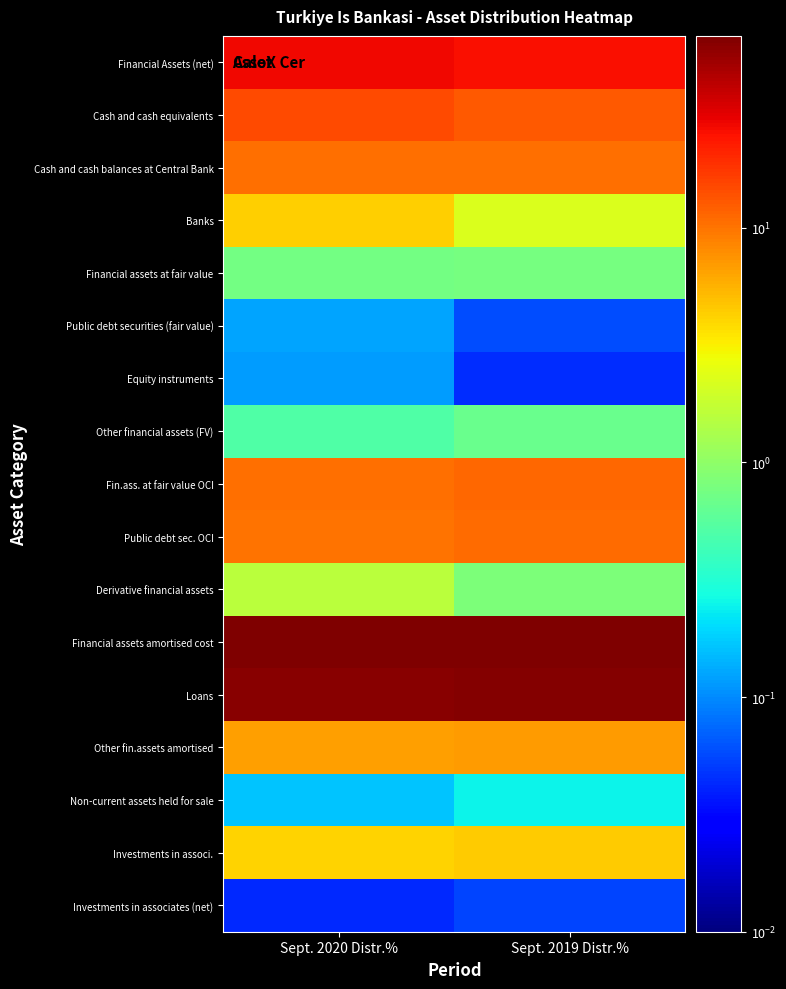

Reading left to right, transcribe all the data shown in this chart.

Financial Assets (net): Sept. 2020 Distr.%=27.7	Sept. 2019 Distr.%=25.6
Cash and cash equivalents: Sept. 2020 Distr.%=14.8	Sept. 2019 Distr.%=12.8
Cash and cash balances at Central Bank: Sept. 2020 Distr.%=10.6	Sept. 2019 Distr.%=10.6
Banks: Sept. 2020 Distr.%=4.2	Sept. 2019 Distr.%=2.2
Financial assets at fair value: Sept. 2020 Distr.%=0.8	Sept. 2019 Distr.%=0.8
Public debt securities (fair value): Sept. 2020 Distr.%=0.1	Sept. 2019 Distr.%=0.1
Equity instruments: Sept. 2020 Distr.%=0.1	Sept. 2019 Distr.%=0.0
Other financial assets (FV): Sept. 2020 Distr.%=0.5	Sept. 2019 Distr.%=0.7
Fin.ass. at fair value OCI: Sept. 2020 Distr.%=10.6	Sept. 2019 Distr.%=11.1
Public debt sec. OCI: Sept. 2020 Distr.%=10.2	Sept. 2019 Distr.%=10.7
Derivative financial assets: Sept. 2020 Distr.%=1.6	Sept. 2019 Distr.%=0.8
Financial assets amortised cost: Sept. 2020 Distr.%=64.2	Sept. 2019 Distr.%=65.6
Loans: Sept. 2020 Distr.%=61.0	Sept. 2019 Distr.%=61.9
Other fin.assets amortised: Sept. 2020 Distr.%=6.7	Sept. 2019 Distr.%=6.9
Non-current assets held for sale: Sept. 2020 Distr.%=0.2	Sept. 2019 Distr.%=0.3
Investments in associ.: Sept. 2020 Distr.%=4.1	Sept. 2019 Distr.%=4.5
Investments in associates (net): Sept. 2020 Distr.%=0.0	Sept. 2019 Distr.%=0.1